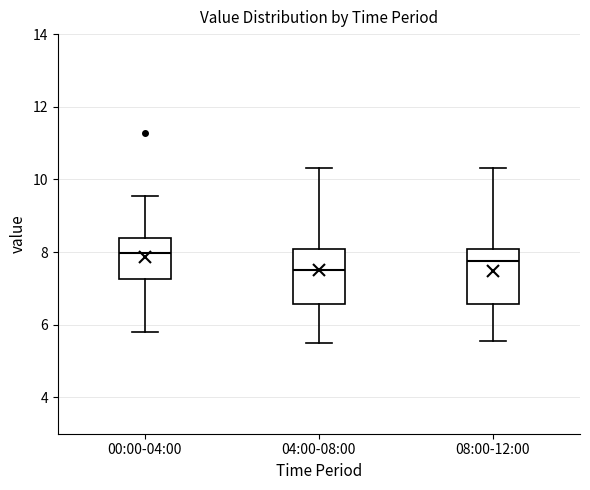

Which box has the highest median line?

00:00-04:00